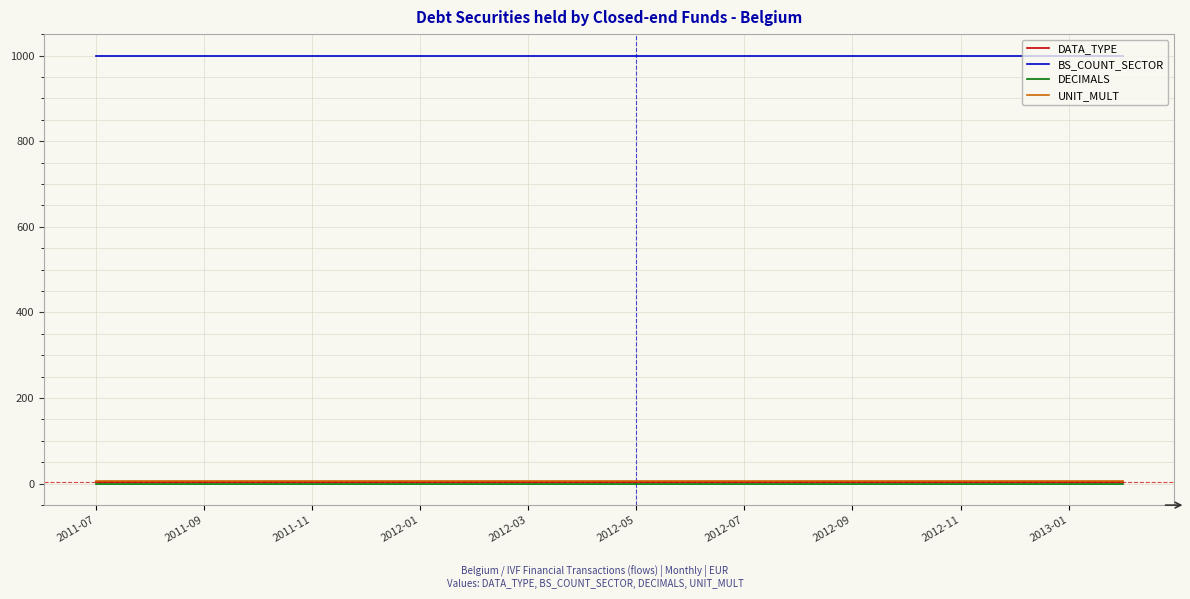

True or false: DATA_TYPE and BS_COUNT_SECTOR cross at least once.

False